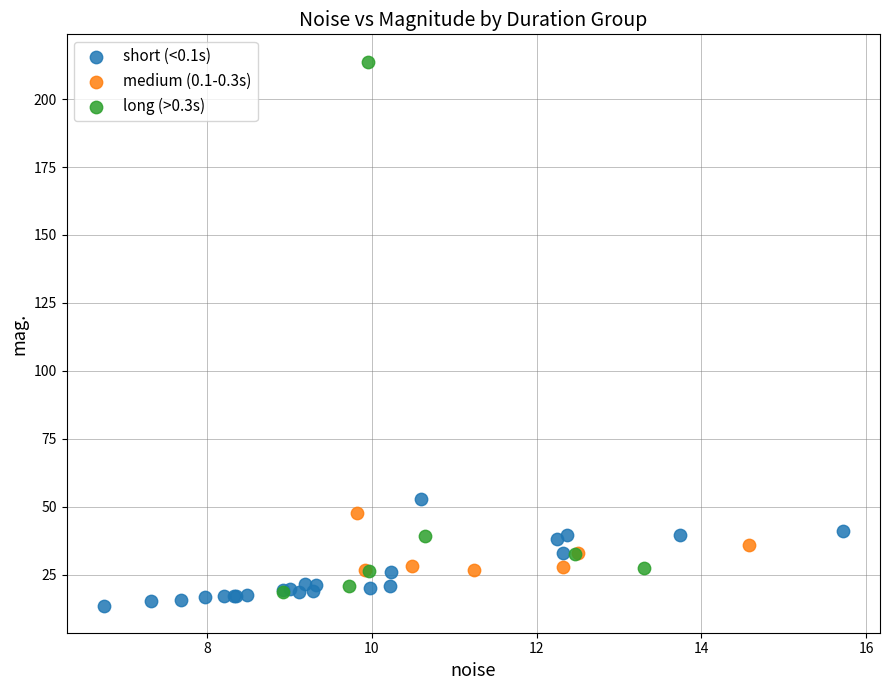

Which series has the widest spread of Y values?

long (>0.3s)